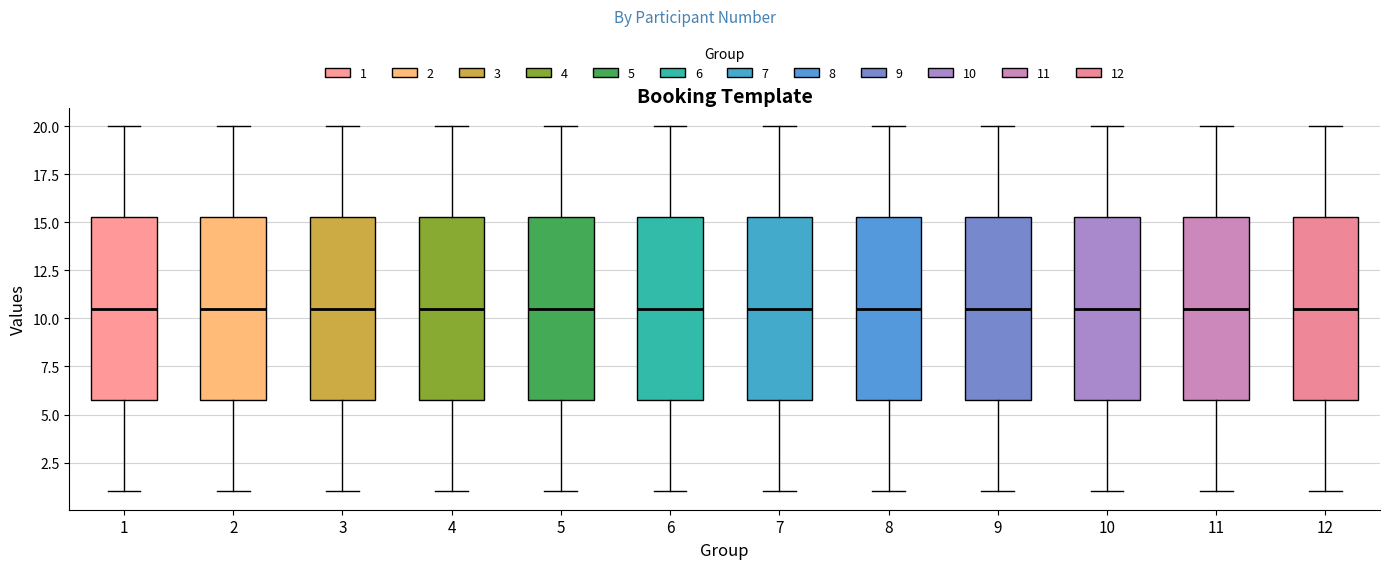

Reading left to right, transcribe this box plot: for each box, give where its median line is, the range the box spans, and where its two whiskers end, as read against the y-axis. The values are not printed on the chart, so give them approximately, as read against the axis.

1: median 10.5, box 6.0 to 15.5, whiskers 1.0 to 20.0
2: median 10.5, box 6.0 to 15.5, whiskers 1.0 to 20.0
3: median 10.5, box 6.0 to 15.5, whiskers 1.0 to 20.0
4: median 10.5, box 6.0 to 15.5, whiskers 1.0 to 20.0
5: median 10.5, box 6.0 to 15.5, whiskers 1.0 to 20.0
6: median 10.5, box 6.0 to 15.5, whiskers 1.0 to 20.0
7: median 10.5, box 6.0 to 15.5, whiskers 1.0 to 20.0
8: median 10.5, box 6.0 to 15.5, whiskers 1.0 to 20.0
9: median 10.5, box 6.0 to 15.5, whiskers 1.0 to 20.0
10: median 10.5, box 6.0 to 15.5, whiskers 1.0 to 20.0
11: median 10.5, box 6.0 to 15.5, whiskers 1.0 to 20.0
12: median 10.5, box 6.0 to 15.5, whiskers 1.0 to 20.0